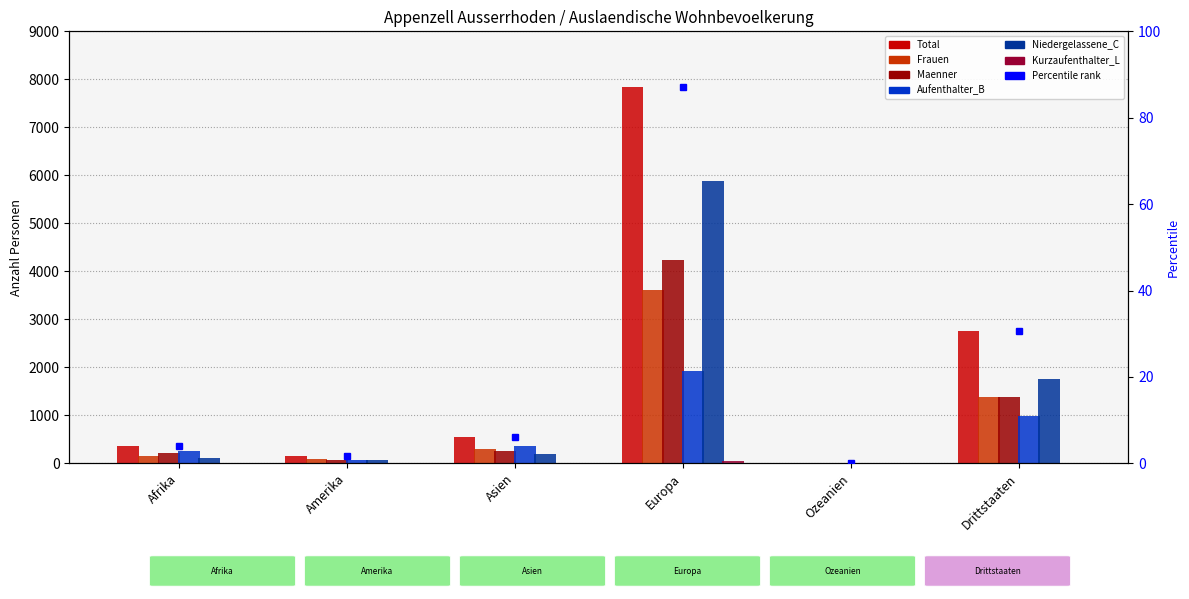

What is the value of the Total bar at the 6th from the left?

2753